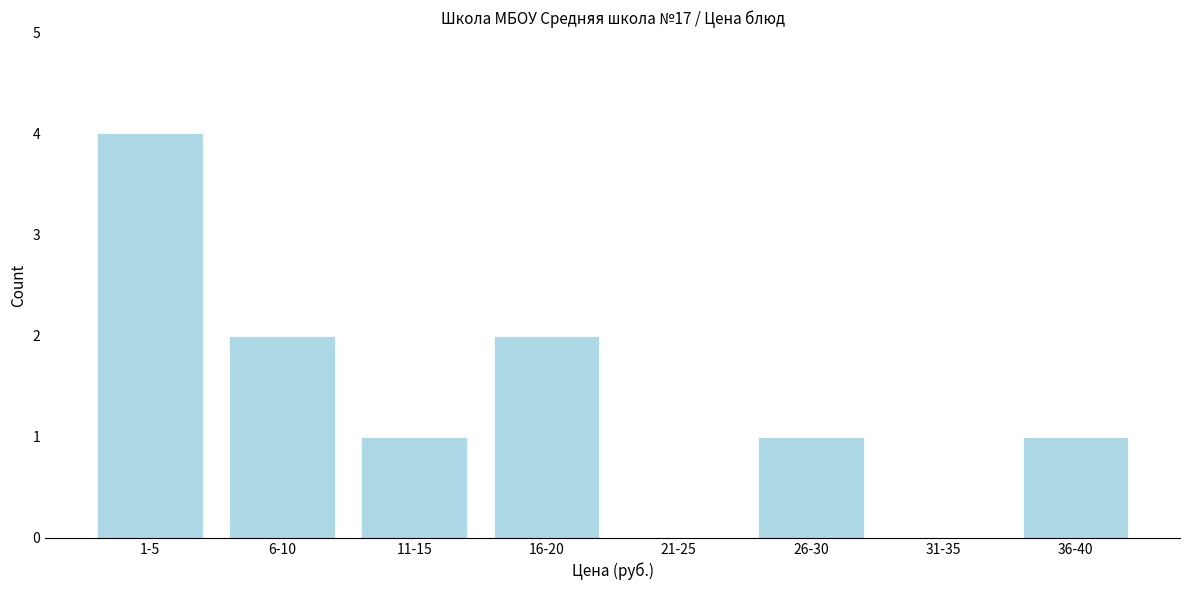

Reading left to right, extract all data points from this chart.

1-5=4	6-10=2	11-15=1	16-20=2	21-25=0	26-30=1	31-35=0	36-40=1